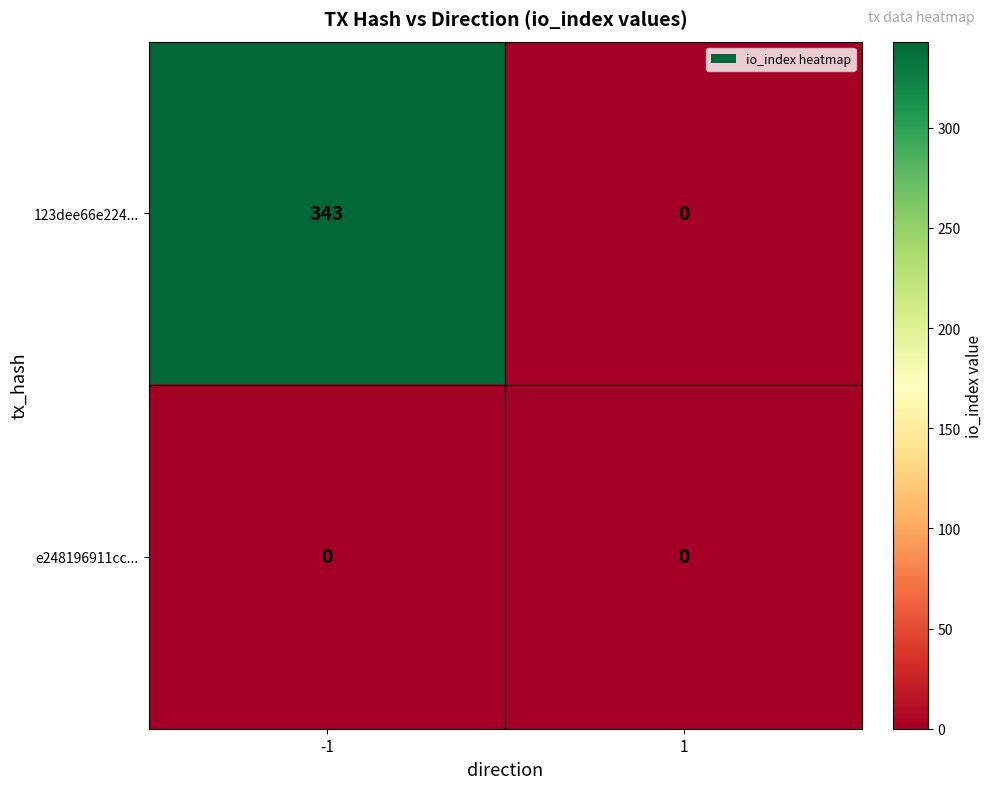

What is the maximum value shown in the chart?

343